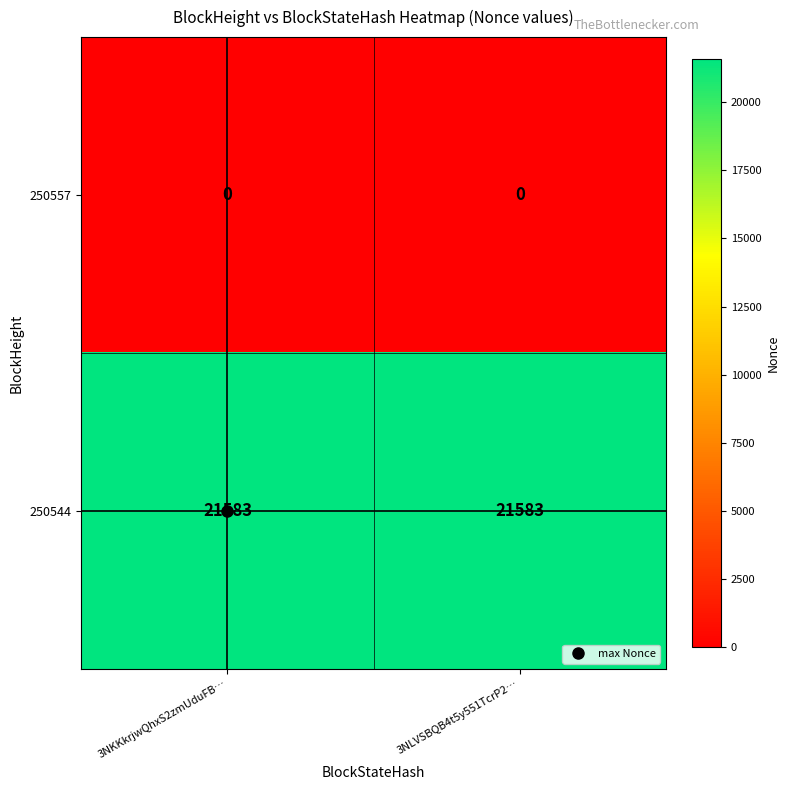

The 250544 series shows 21583 at 3NLVSBQB4t5y551TcrP2…. True or false?

True